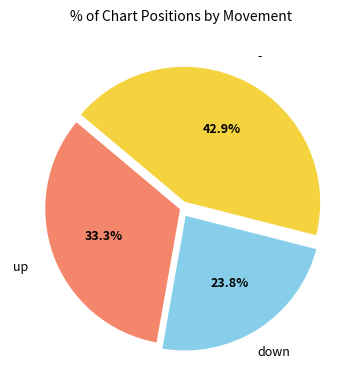

Is there any slice that represents more than half of the pie?

No